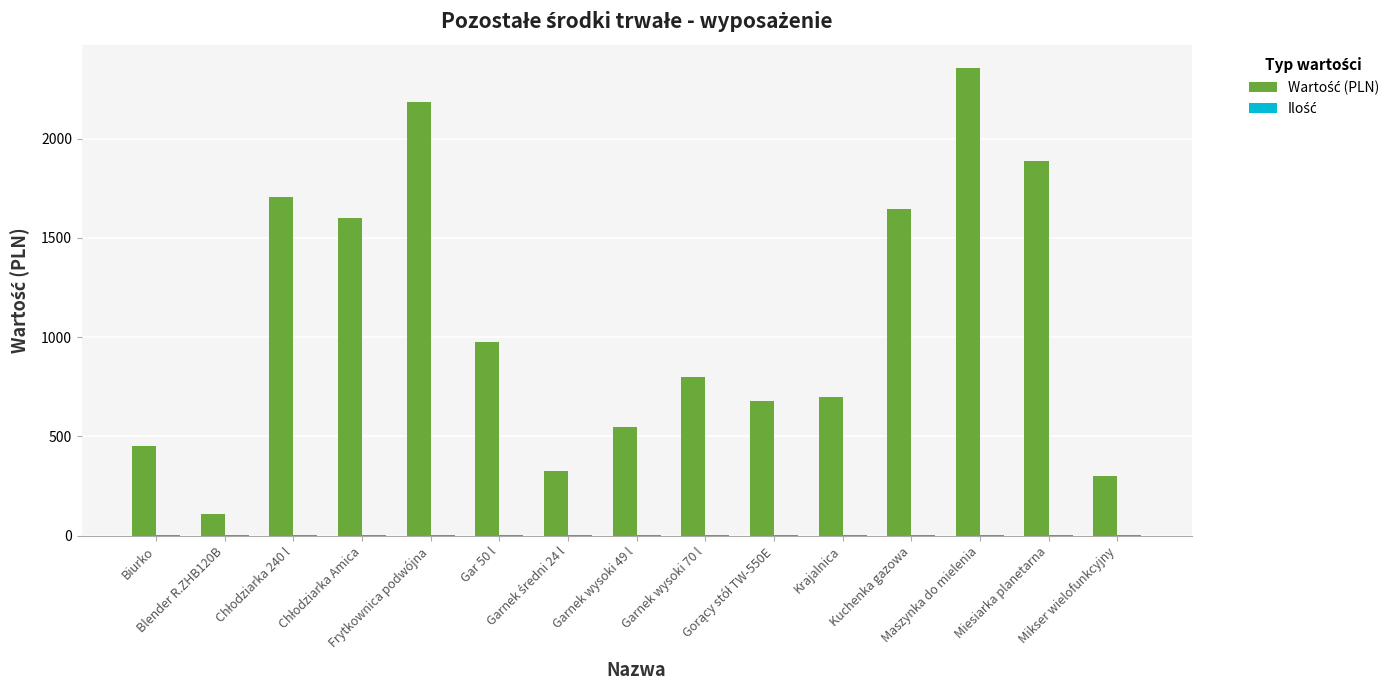

What is the maximum value shown in the chart?

2354.6